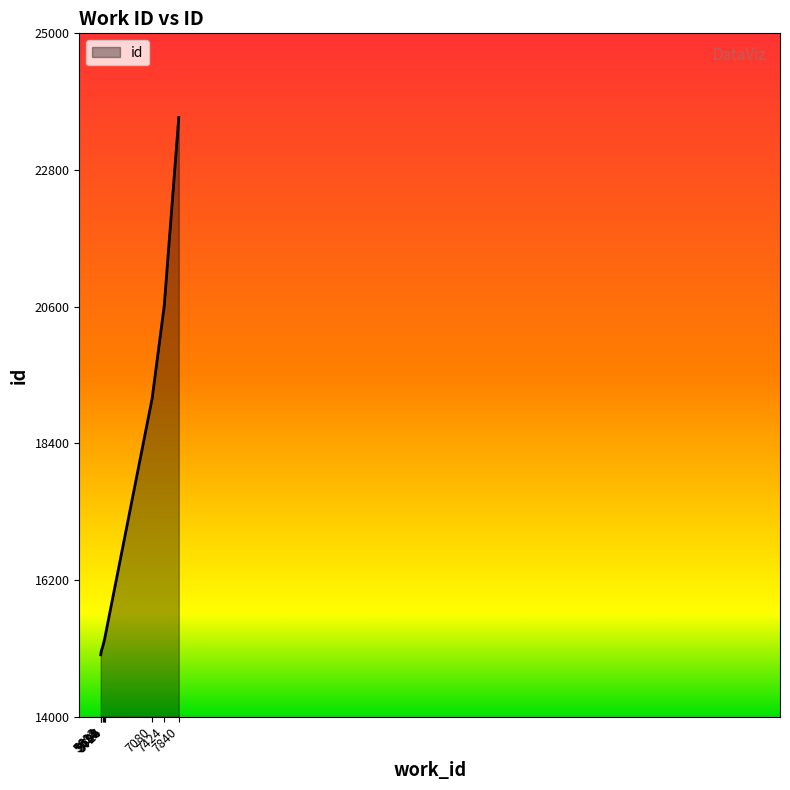

What is the smallest value displayed?

14997